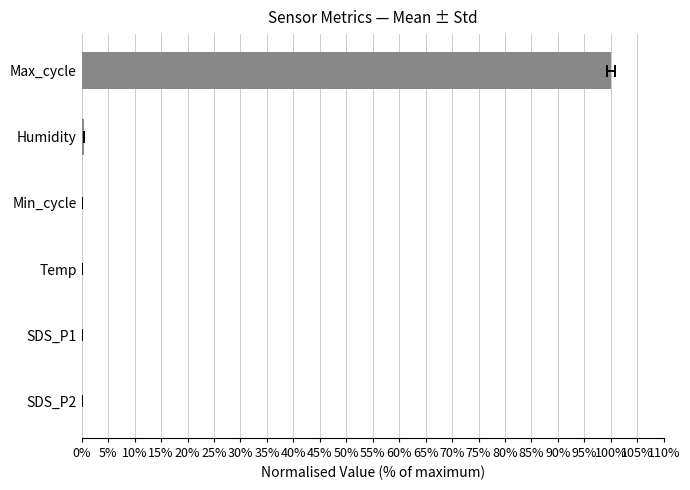

Is it true that the value at 5% is 0.2?

False